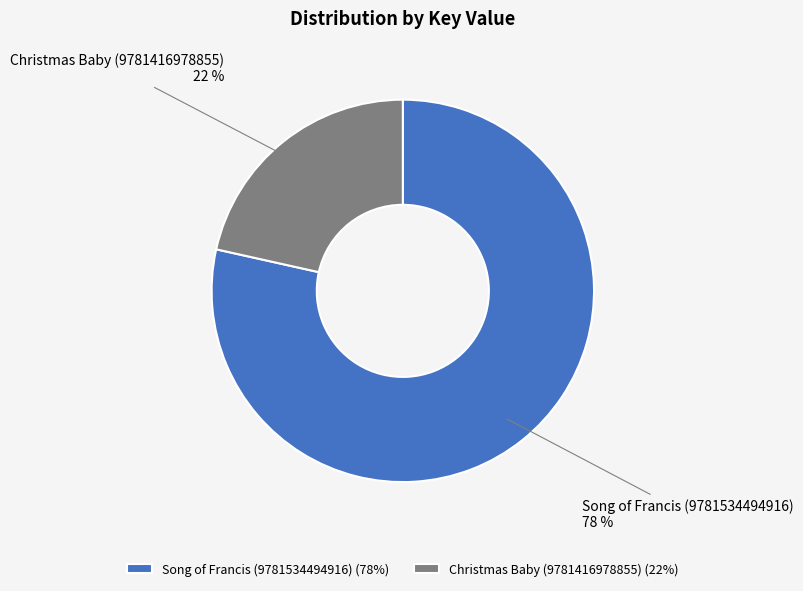

To the nearest percent, what percentage of the pie is Song of Francis (9781534494916)?

78%